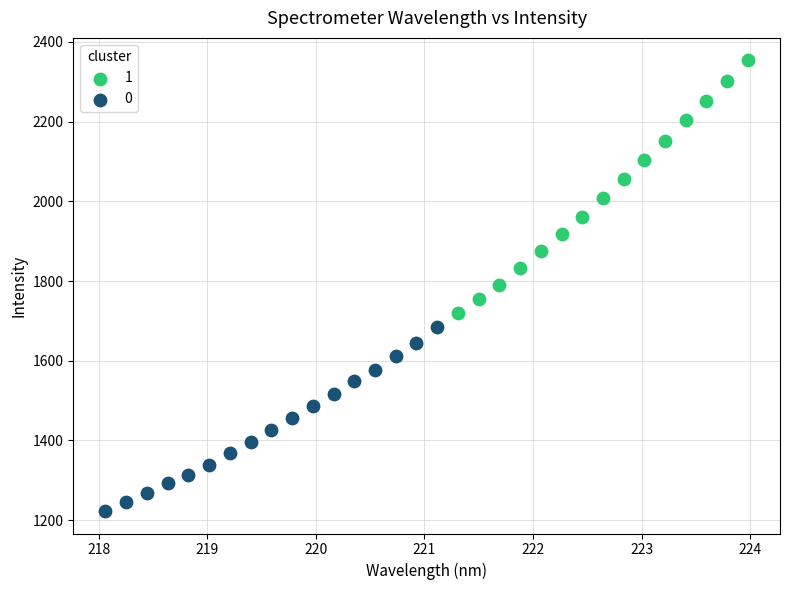

Which series contains the highest Y value?

1